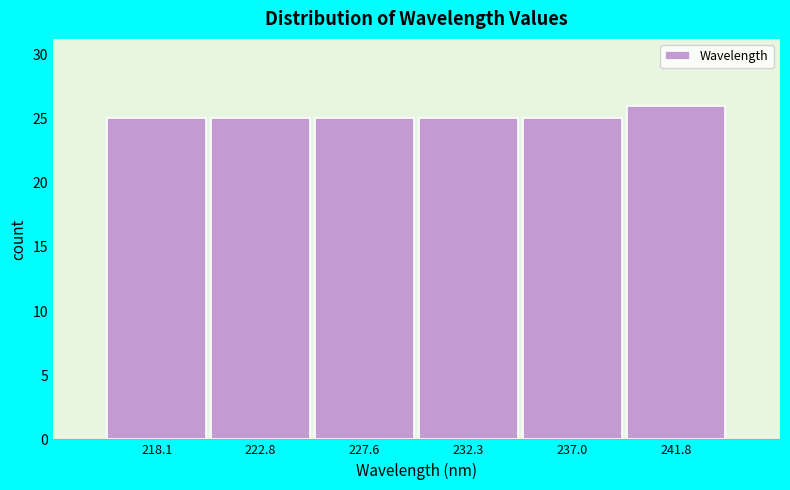

Reading right to left, transcribe all the data shown in this chart.

26	25	25	25	25	25